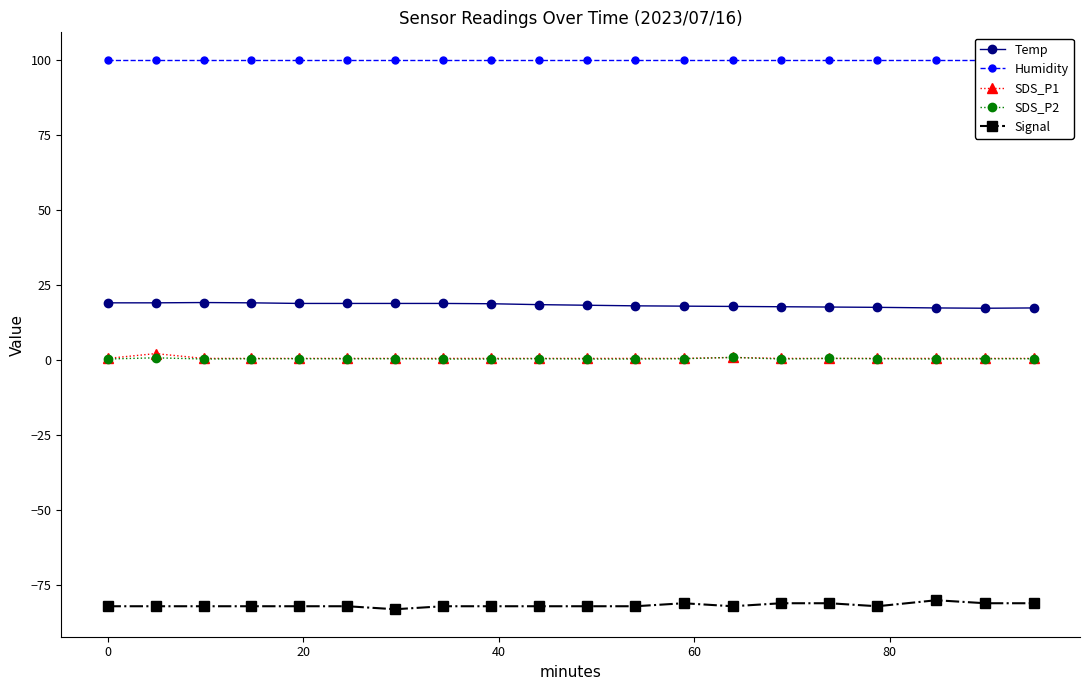

Which series has the largest total across all categories?

Humidity